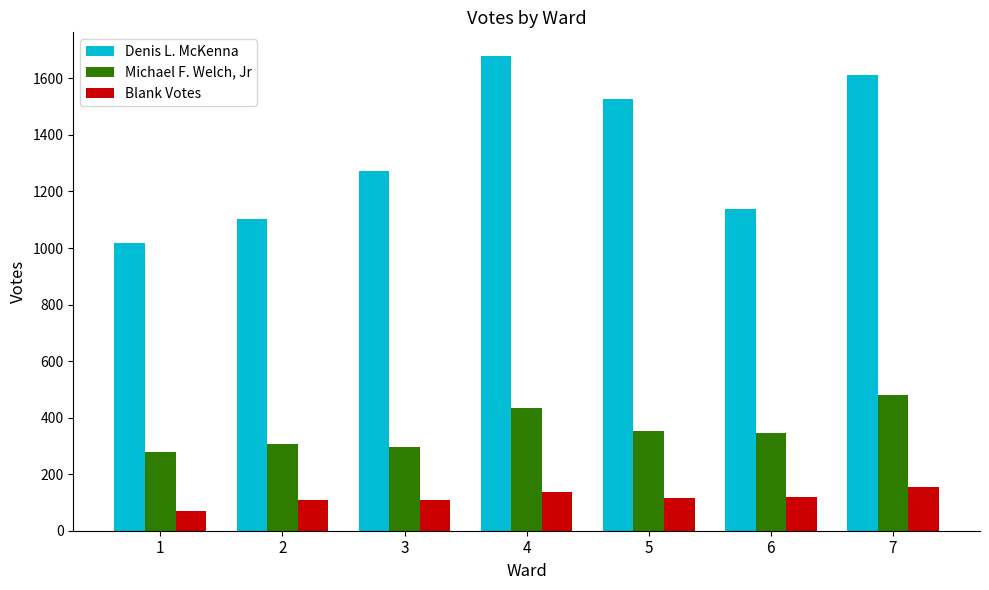

Which series has the widest spread of values?

Denis L. McKenna